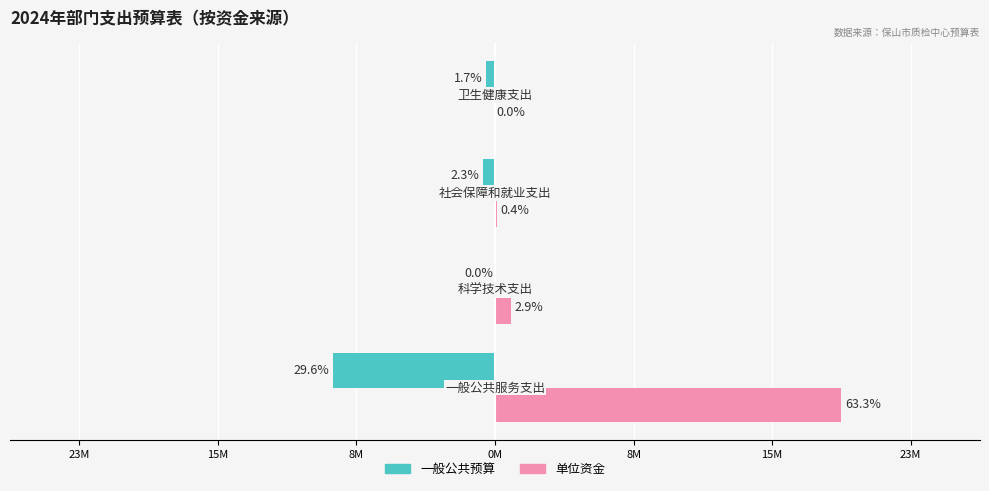

What are all the series names shown in the legend?

一般公共预算, 单位资金